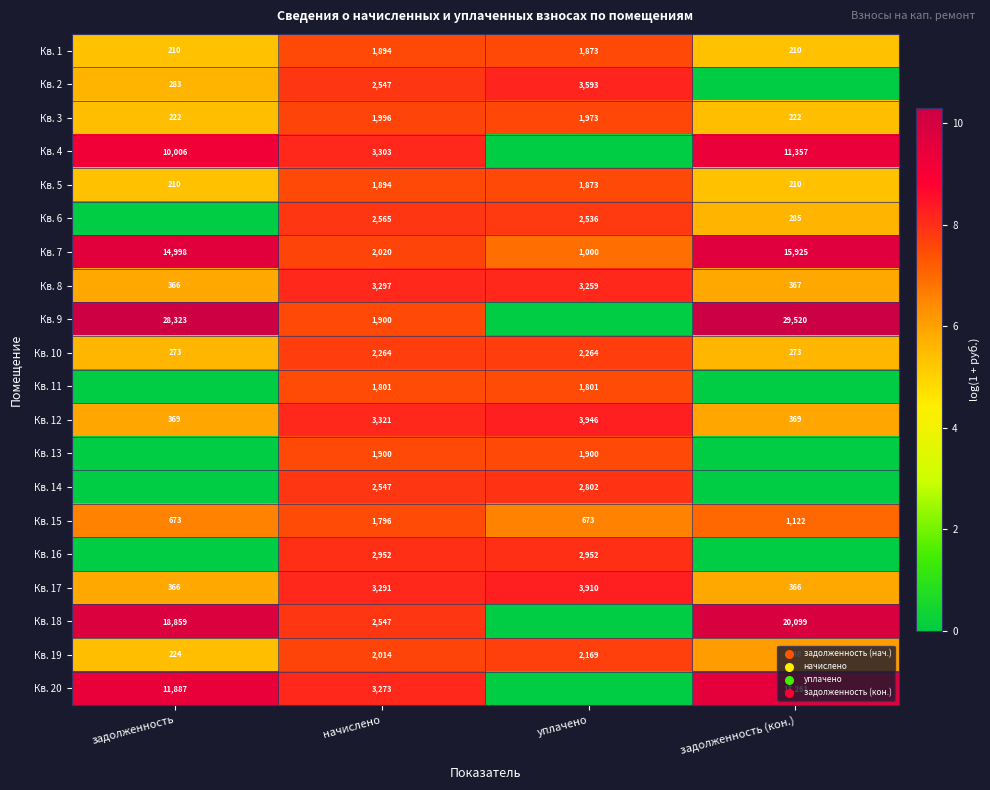

True or false: Кв. 12 has a value of 3.1 at начислено.

False